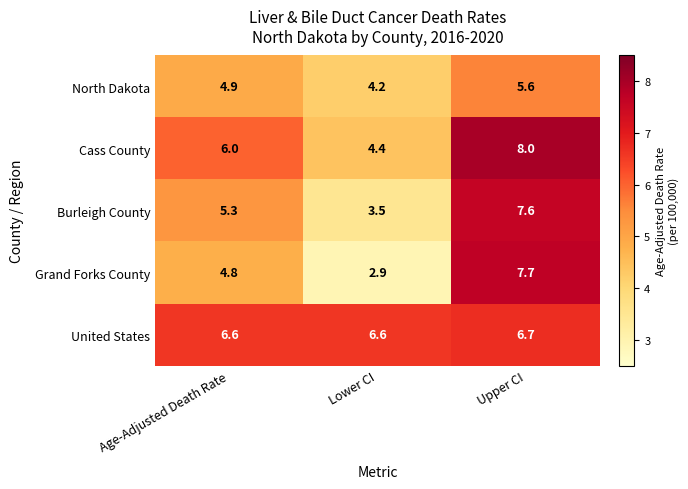

Reading left to right, what are all the values shown in this chart?

North Dakota: 4.9	4.2	5.6
Cass County: 6.0	4.4	8.0
Burleigh County: 5.3	3.5	7.6
Grand Forks County: 4.8	2.9	7.7
United States: 6.6	6.6	6.7